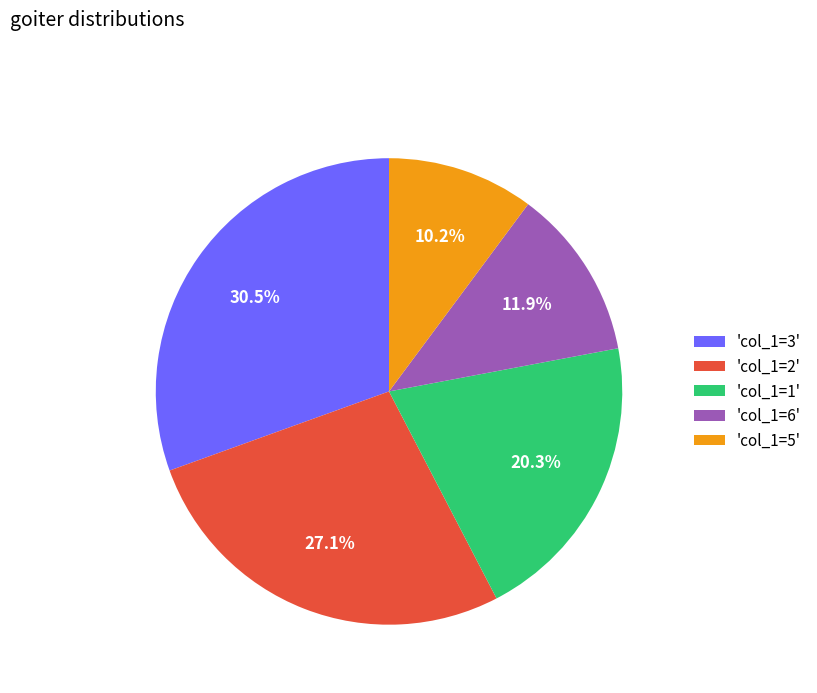

Which has a higher value, 'col_1=6' or 'col_1=2'?

'col_1=2'